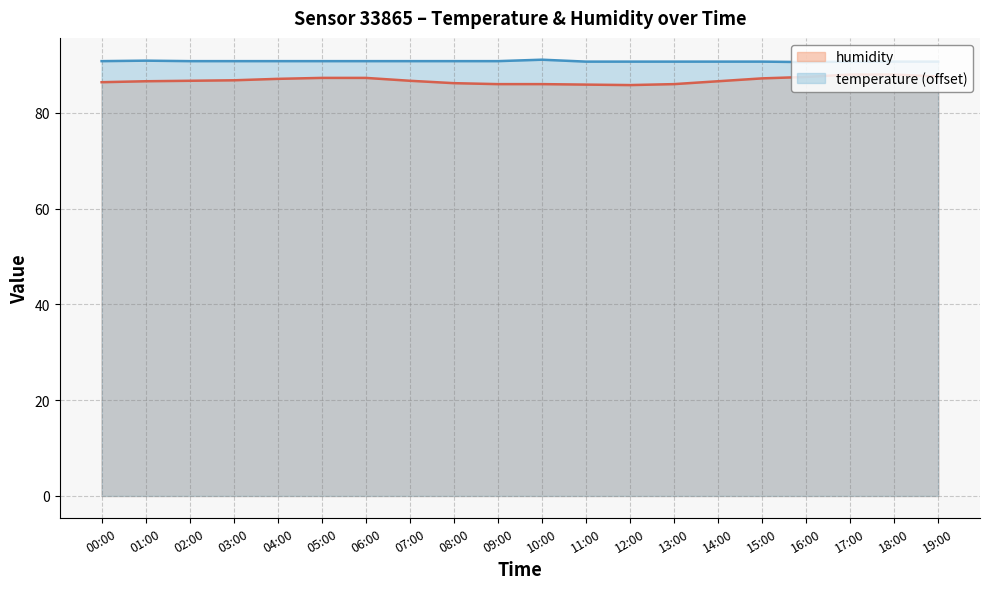

Which series has the largest total across all categories?

temperature (offset)